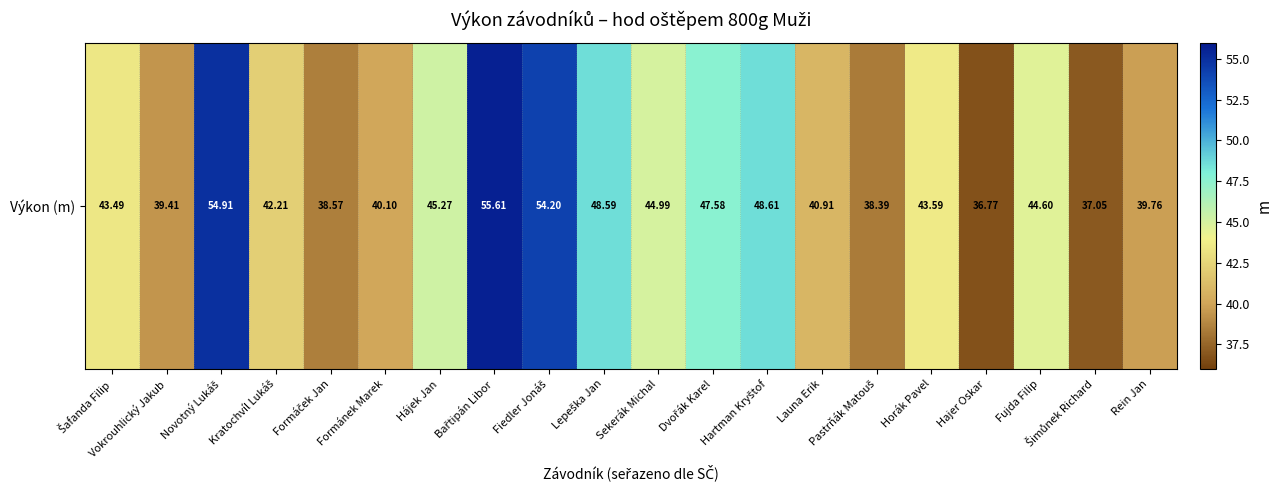

Which has a higher value, Hajer Oskar or Lepeška Jan?

Lepeška Jan